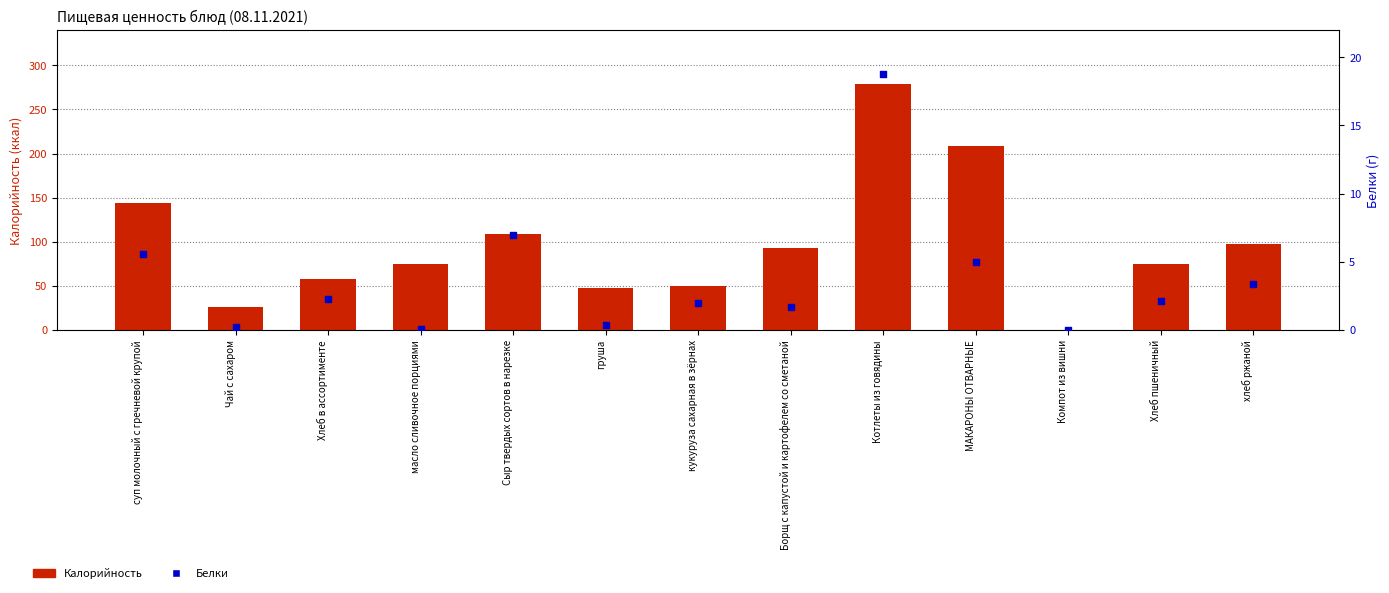

At how many categories does at least one series exceed 53?

9